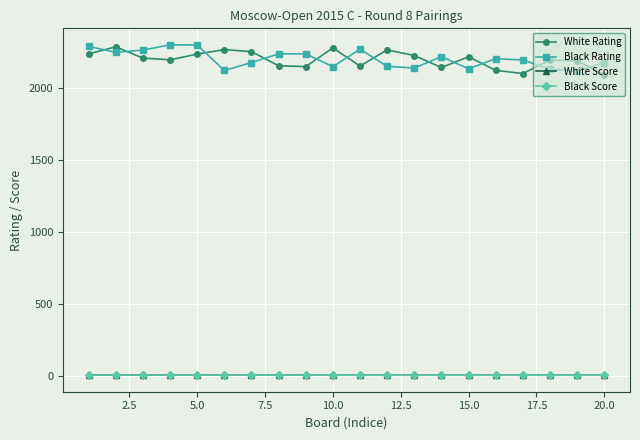

True or false: White Rating and White Score cross at least once.

False